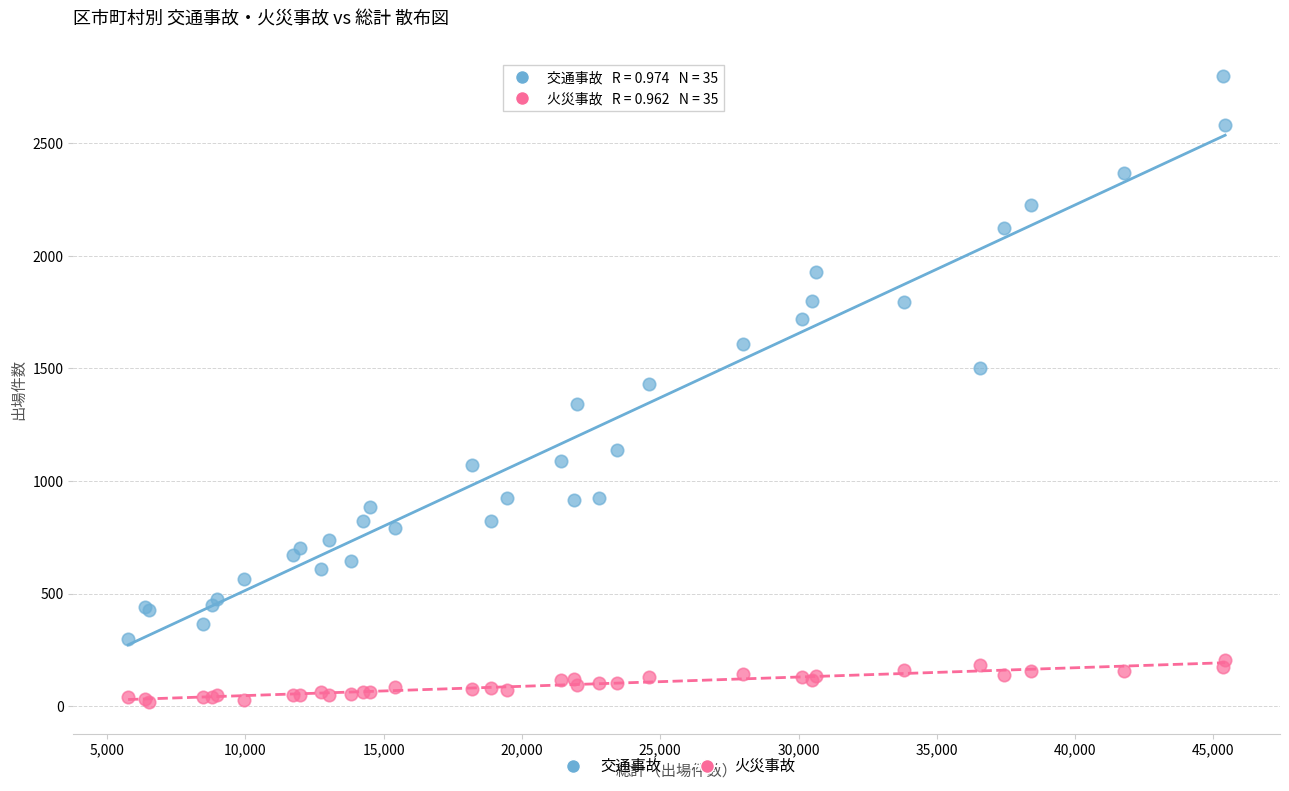

Which series contains the highest Y value?

交通事故